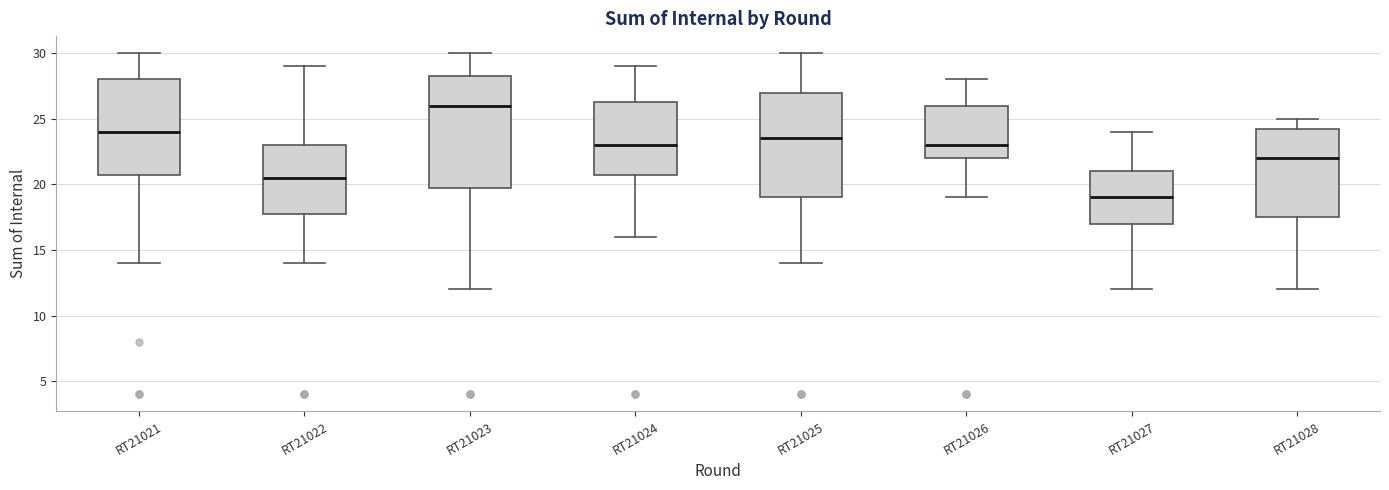

Reading left to right, read every box against the y-axis: the position of its median line, the range the box covers, and the ends of its whiskers. The values are not printed on the chart, so give them approximately, as read against the axis.

RT21021: median 24.0, box 21.0 to 28.0, whiskers 14.0 to 30.0
RT21022: median 20.5, box 18.0 to 23.0, whiskers 14.0 to 29.0
RT21023: median 26.0, box 20.0 to 28.5, whiskers 12.0 to 30.0
RT21024: median 23.0, box 21.0 to 26.5, whiskers 16.0 to 29.0
RT21025: median 23.5, box 19.0 to 27.0, whiskers 14.0 to 30.0
RT21026: median 23.0, box 22.0 to 26.0, whiskers 19.0 to 28.0
RT21027: median 19.0, box 17.0 to 21.0, whiskers 12.0 to 24.0
RT21028: median 22.0, box 17.5 to 24.5, whiskers 12.0 to 25.0